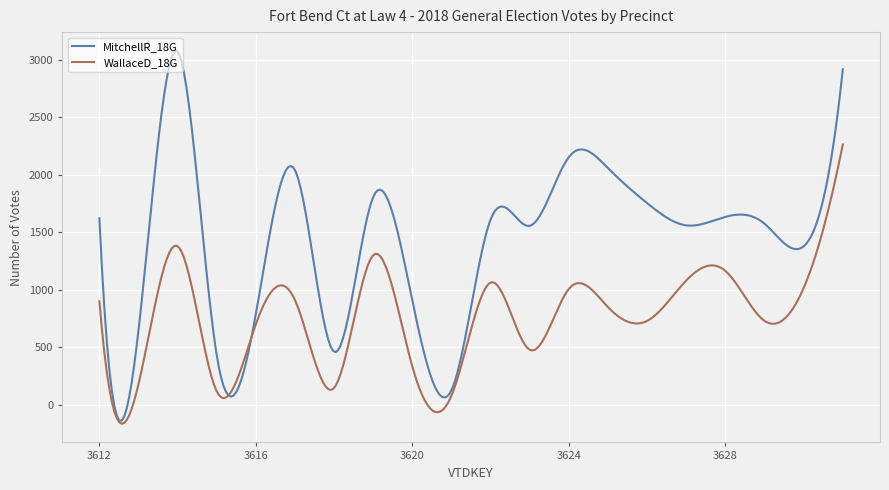

Rank the series by their maximum value, from lowest to highest.

WallaceD_18G, MitchellR_18G